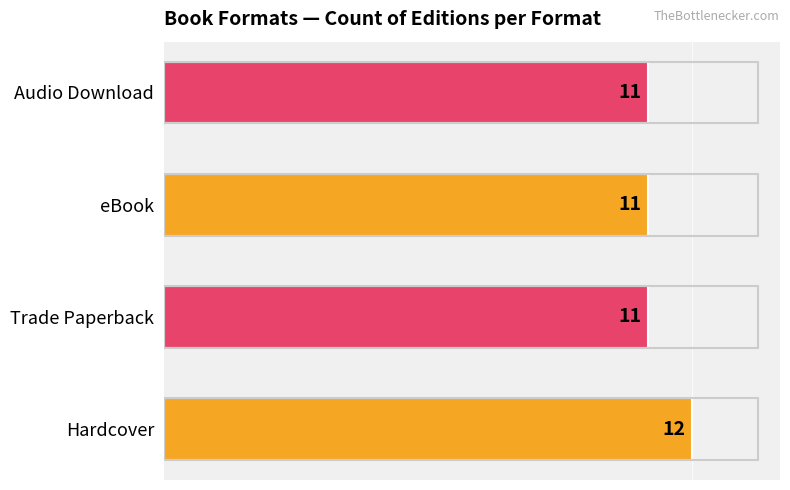

Reading bottom to top, what are all the values shown in this chart?

Hardcover=12	Trade Paperback=11	eBook=11	Audio Download=11